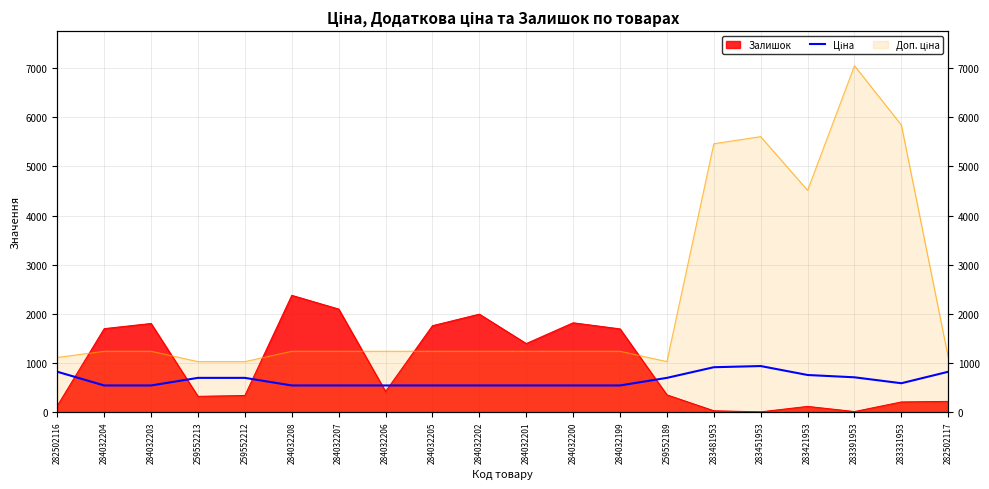

What position from the right is 284032202?

11